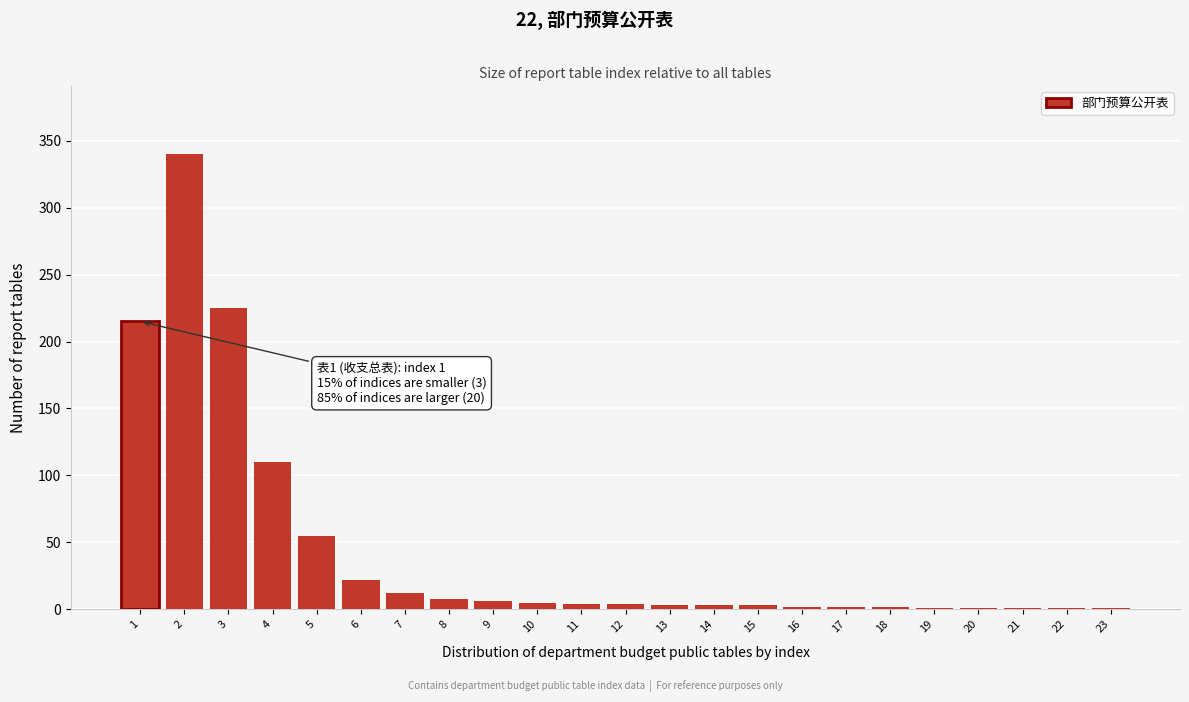

The chart shows a value of 6 at 9. True or false?

True